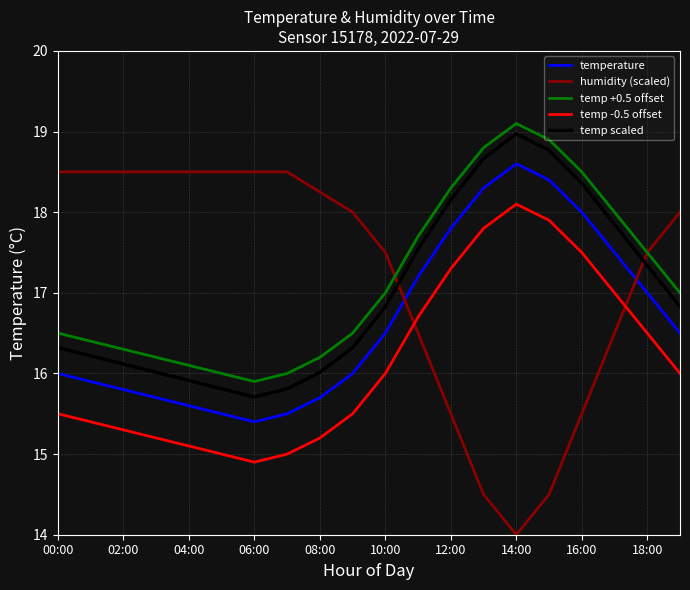

At how many categories does at least one series exceed 17?

20